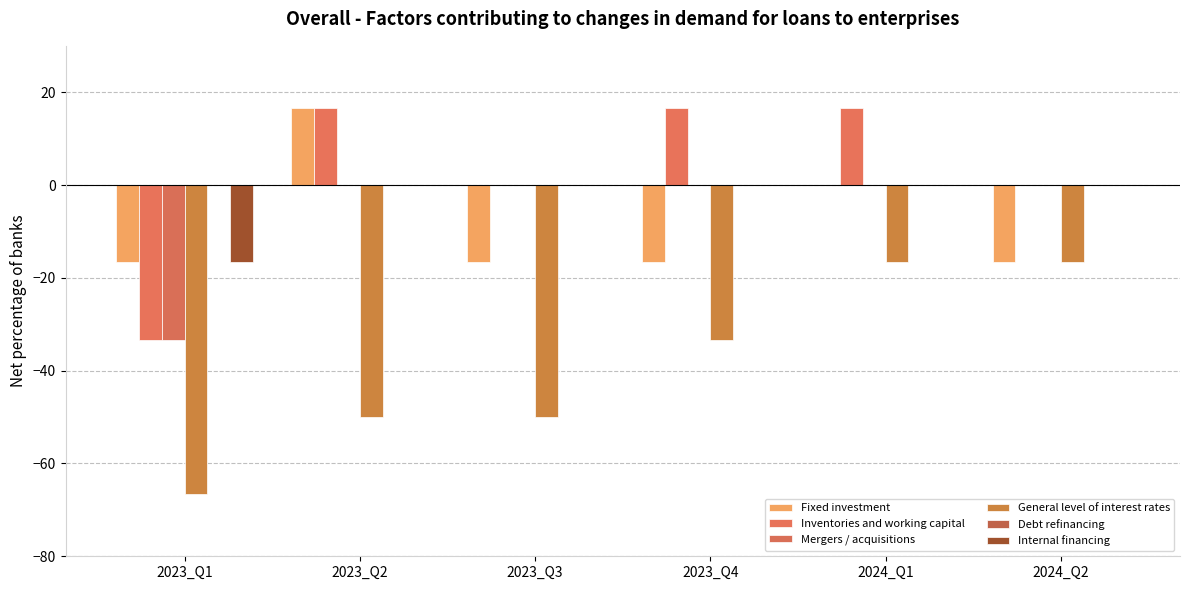

Reading left to right, extract all data points from this chart.

Fixed investment: -16.7	16.7	-16.7	-16.7	0.0	-16.7
Inventories and working capital: -33.3	16.7	0.0	16.7	16.7	0.0
Mergers / acquisitions: -33.3	0.0	0.0	0.0	0.0	0.0
General level of interest rates: -66.7	-50.0	-50.0	-33.3	-16.7	-16.7
Debt refinancing: 0.0	0.0	0.0	0.0	0.0	0.0
Internal financing: -16.7	0.0	0.0	0.0	0.0	0.0